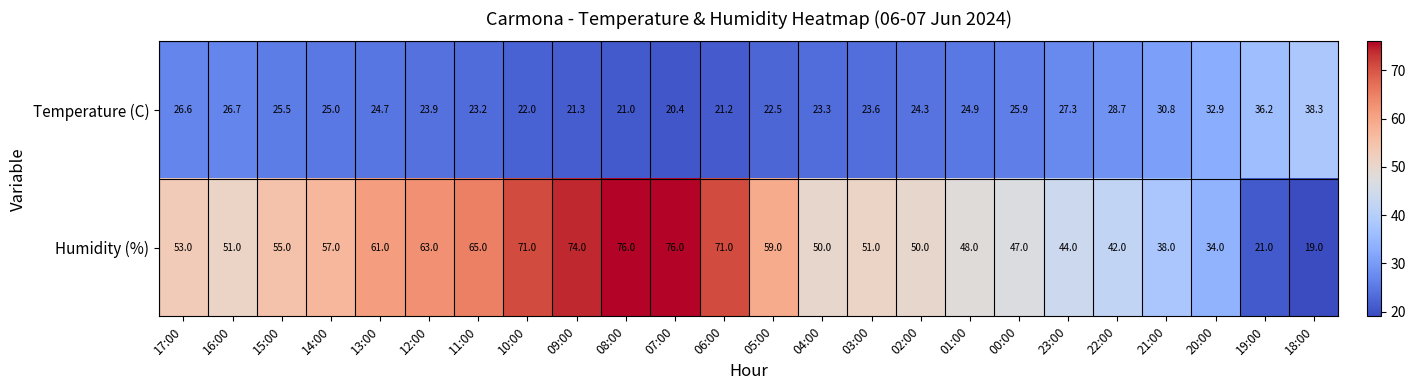

What is the total value across all series at 08:00?

97.0